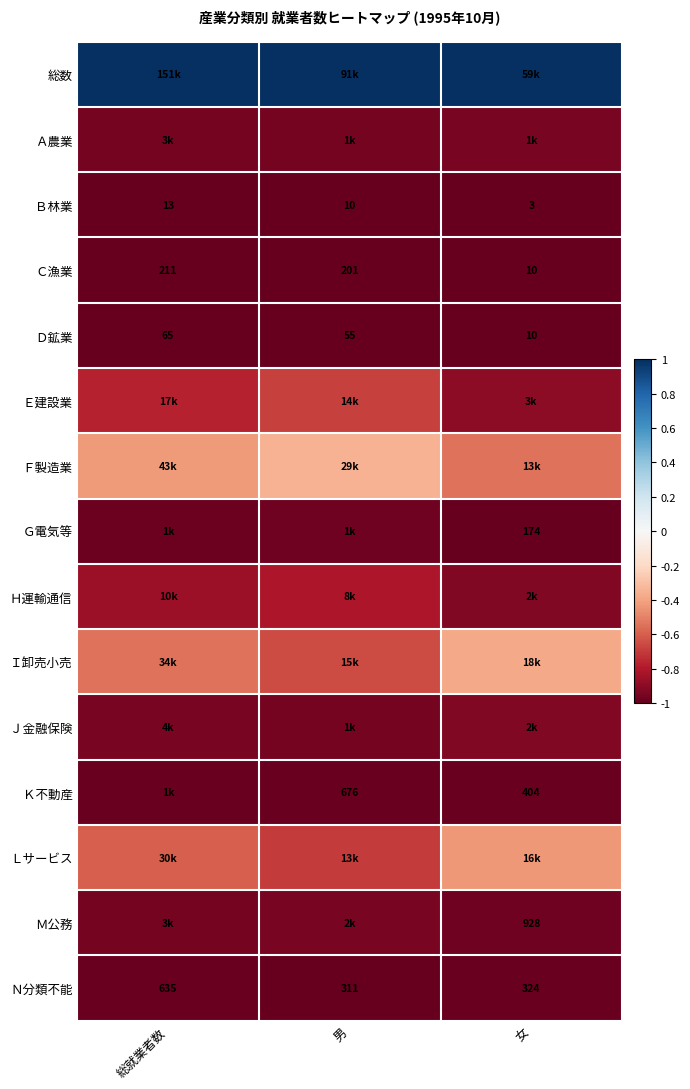

At which label does Ｃ漁業 first exceed 201?

総就業者数